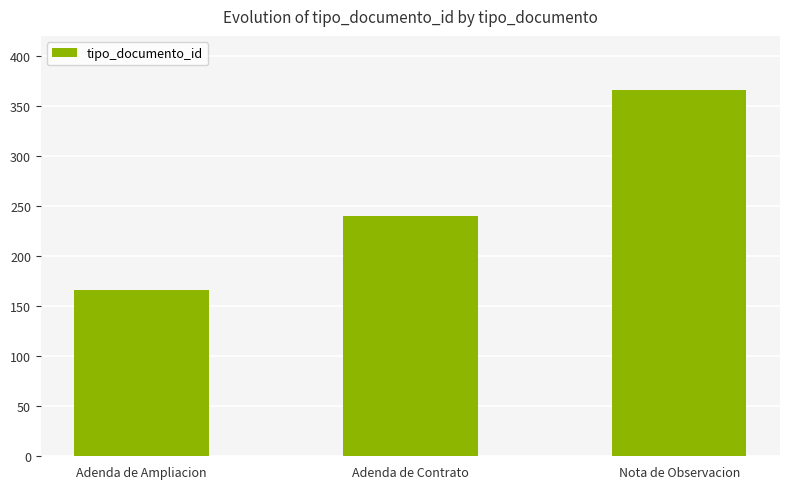

What is the average value?

257